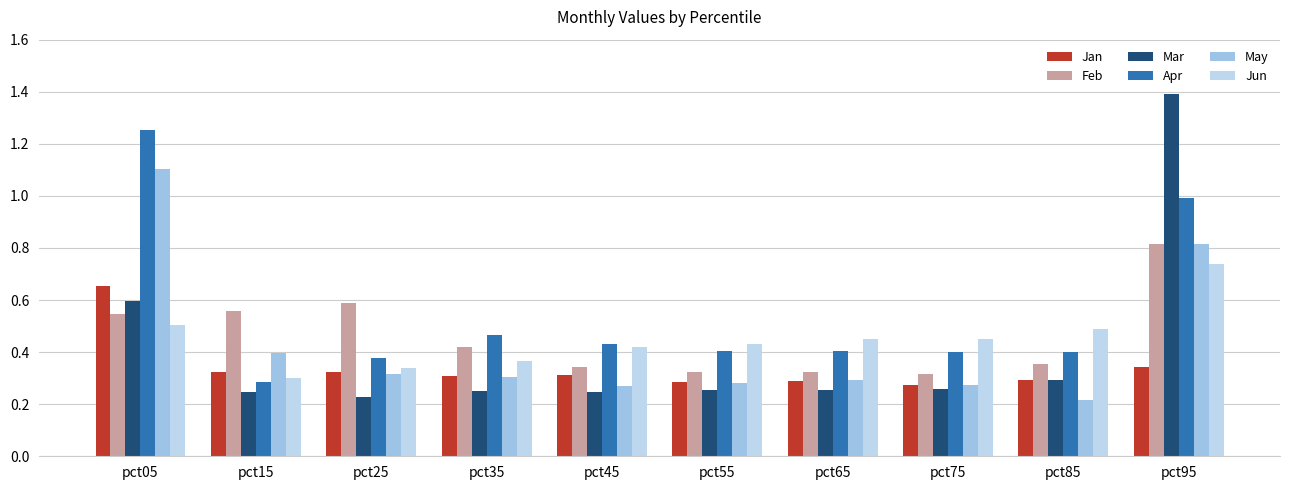

How many Jan values are between 0 and 1?

10